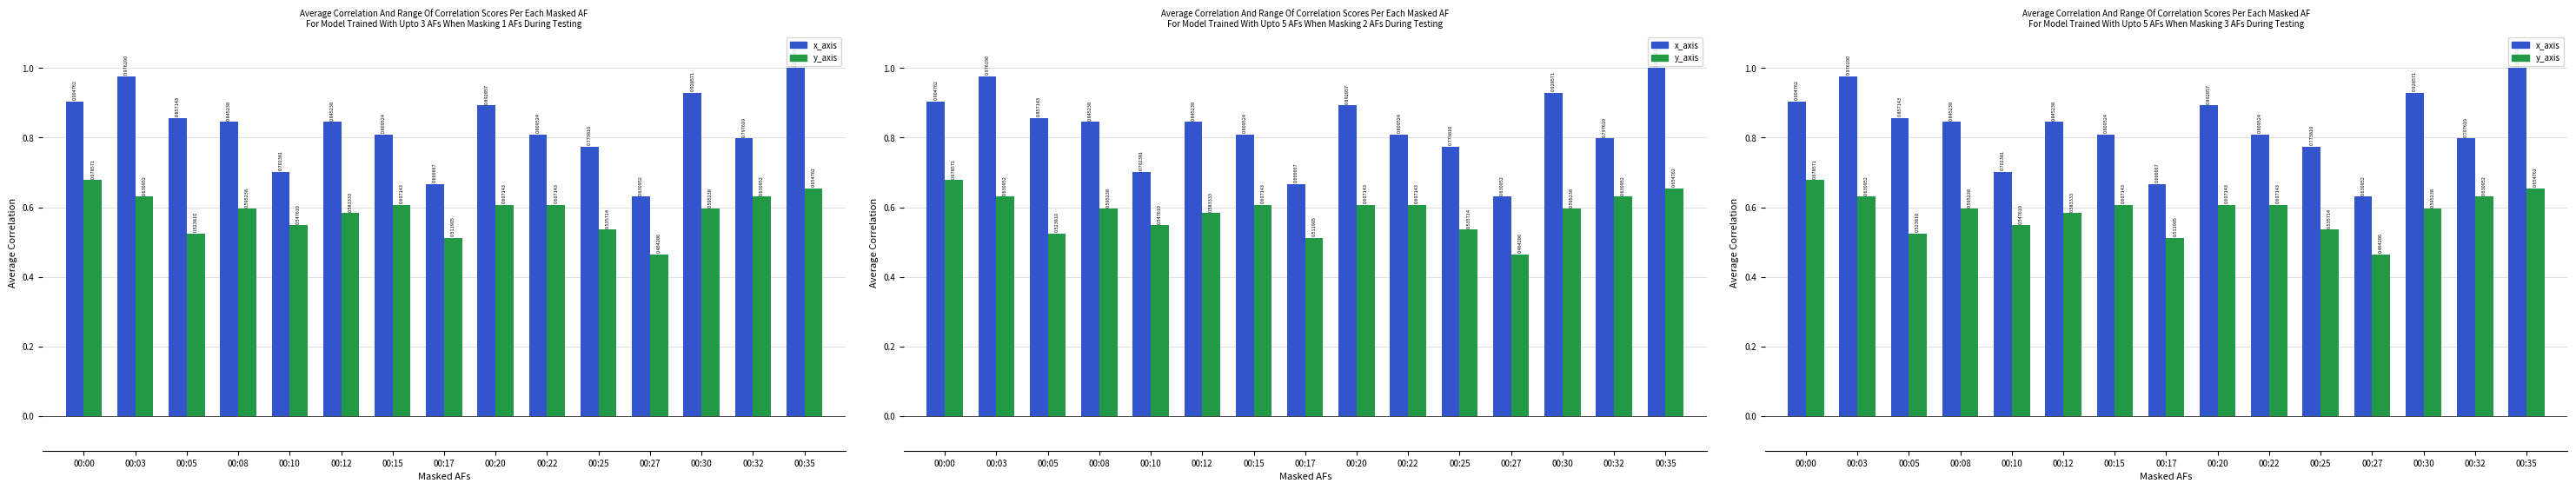

Which series has the largest total across all categories?

x-axis